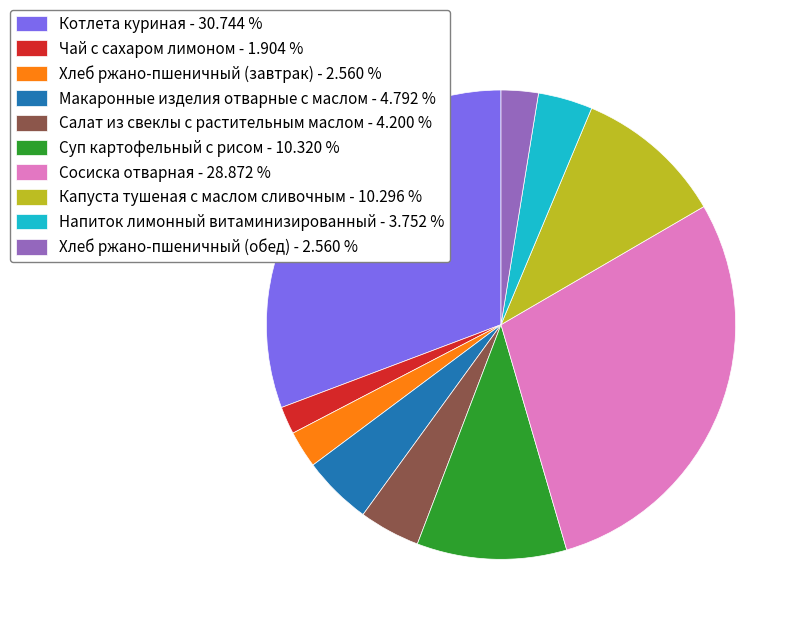

Is there any slice that represents more than half of the pie?

No